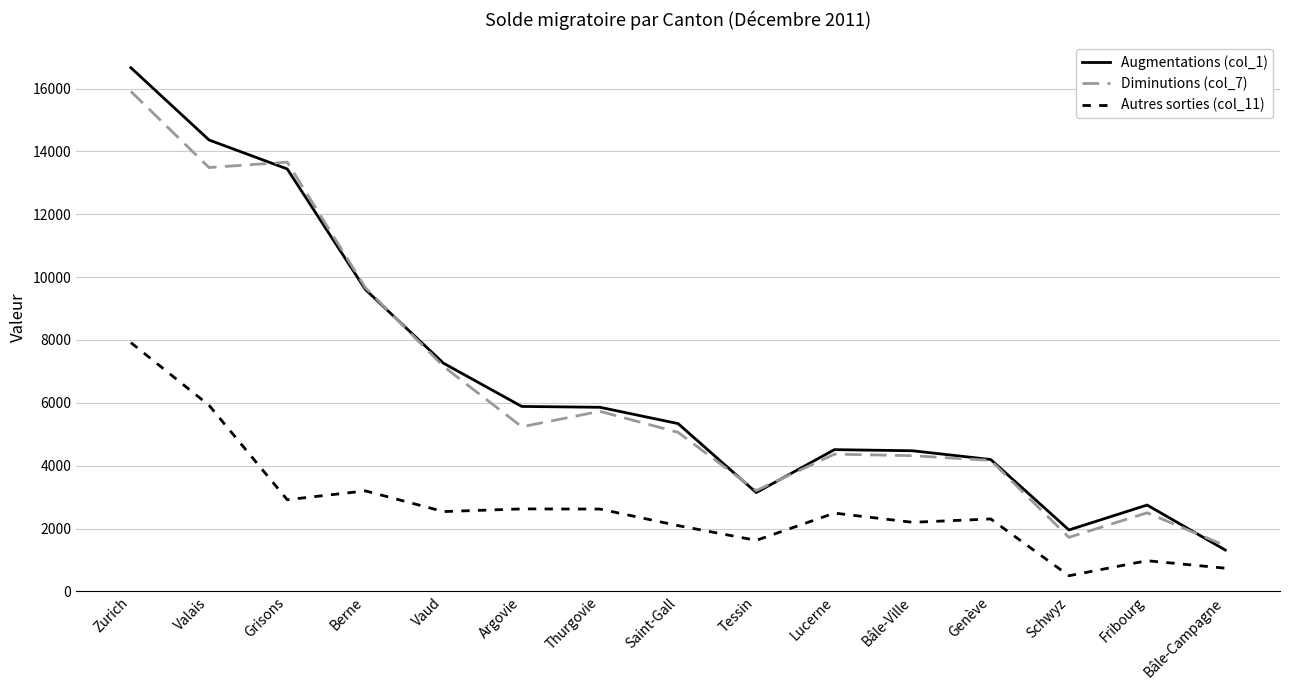

At which label is Diminutions (col_7) closest to 8683?

Berne